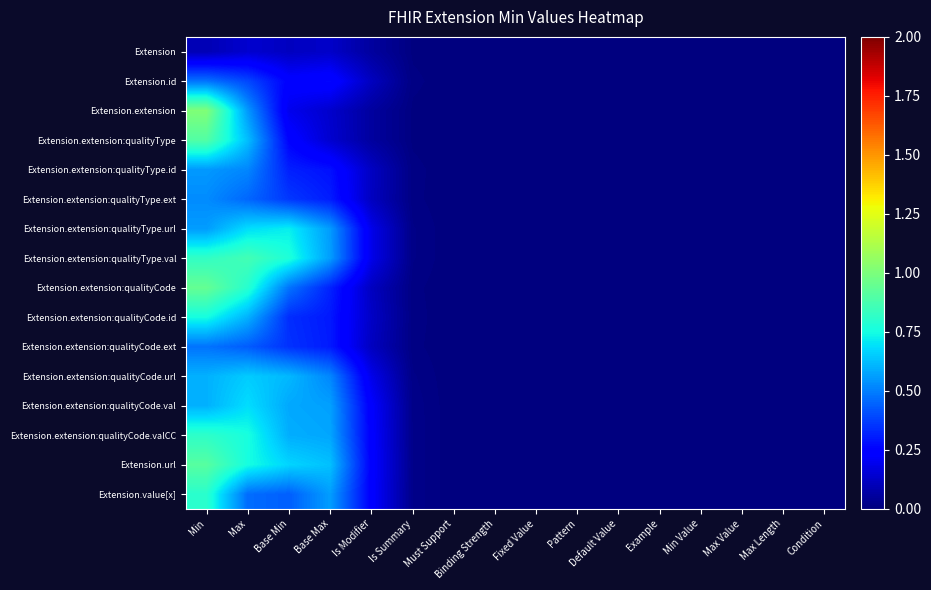

How many data points does each series have?

16